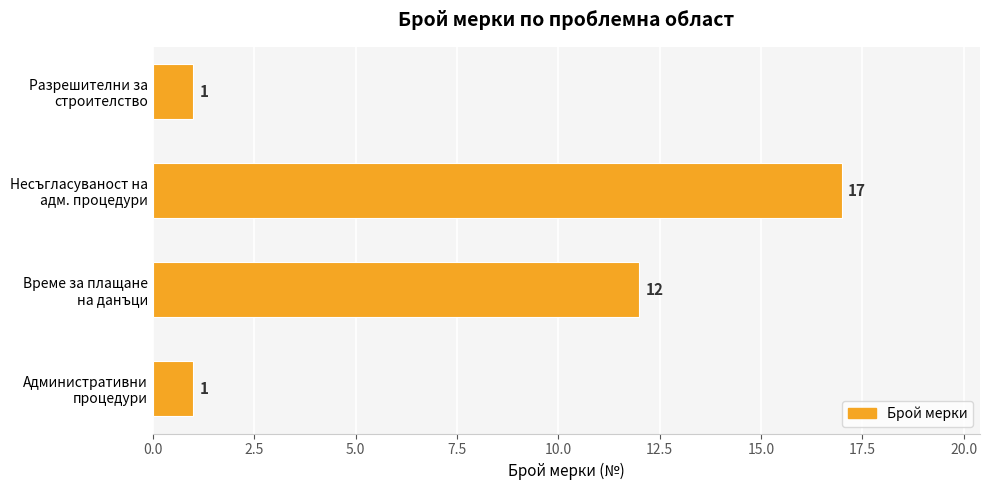

What is the greatest value displayed?

17